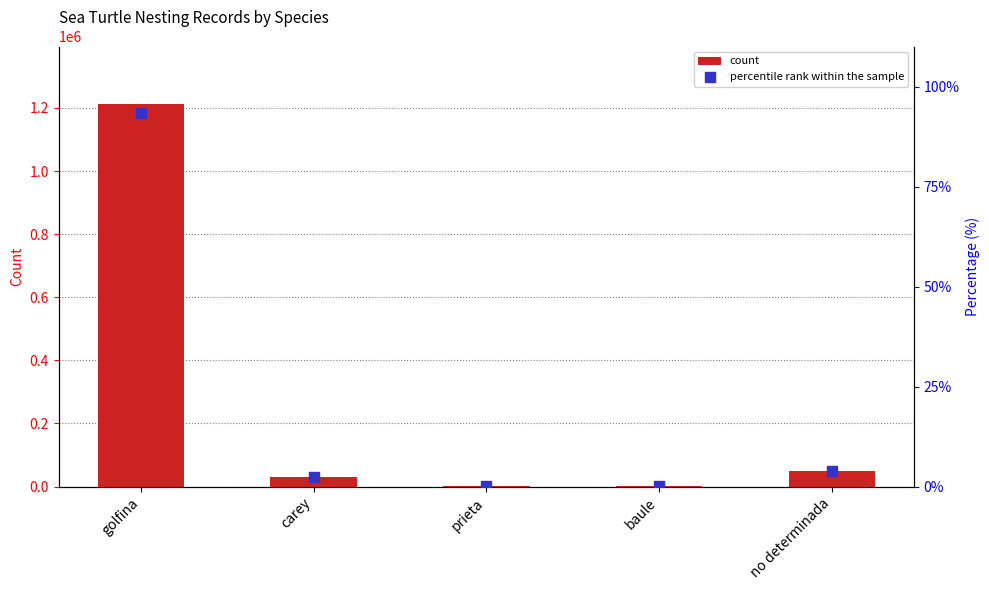

Which series reaches the minimum Y coordinate?

percentile rank within the sample